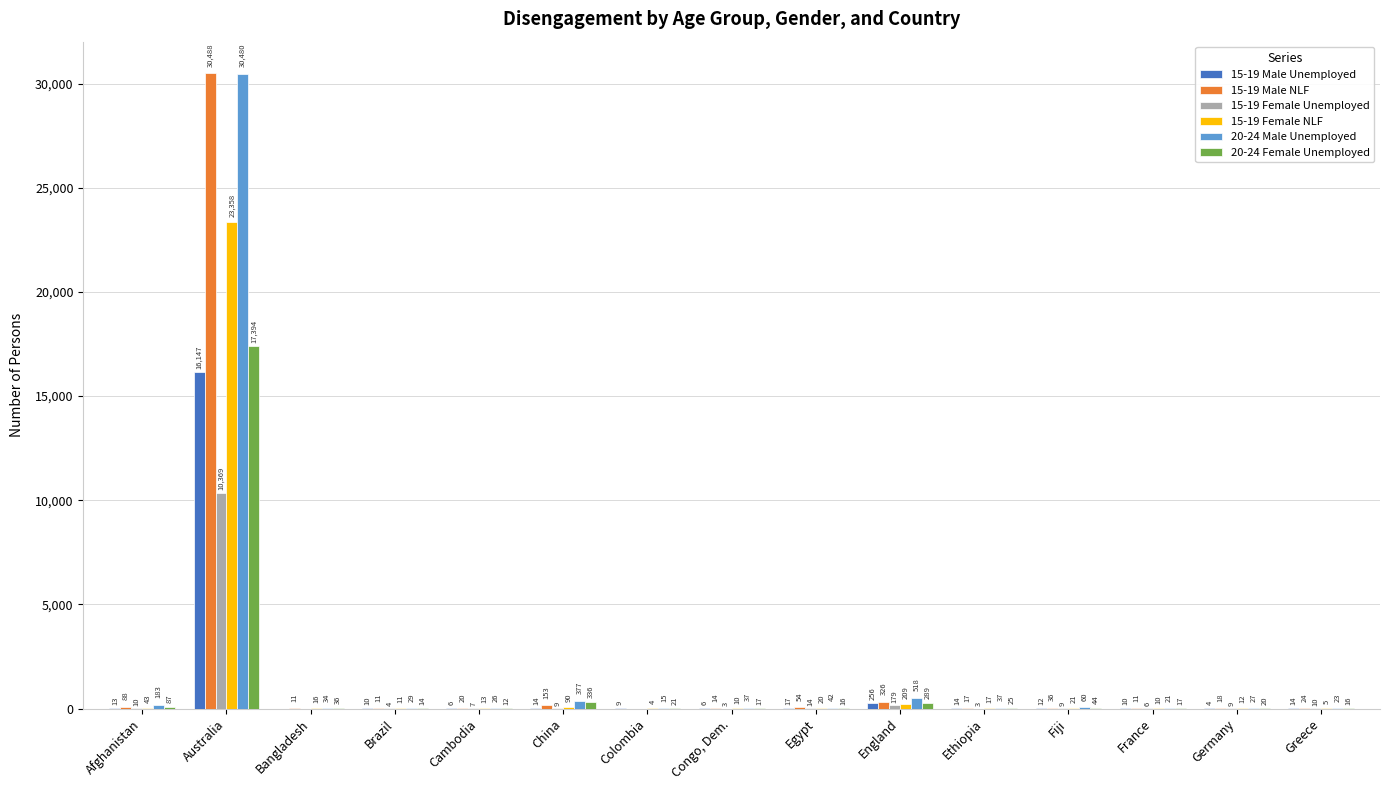

At which category does the chart reach its peak across all series?

Australia